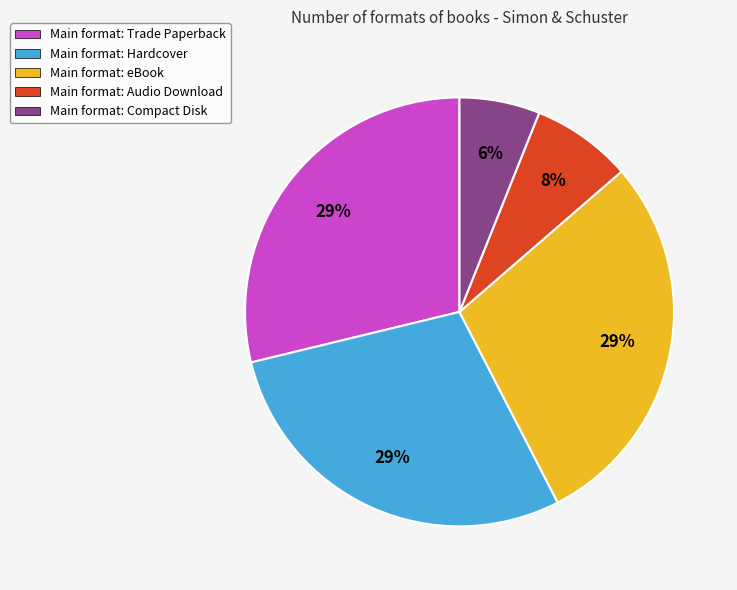

How many segments does this pie chart have?

5